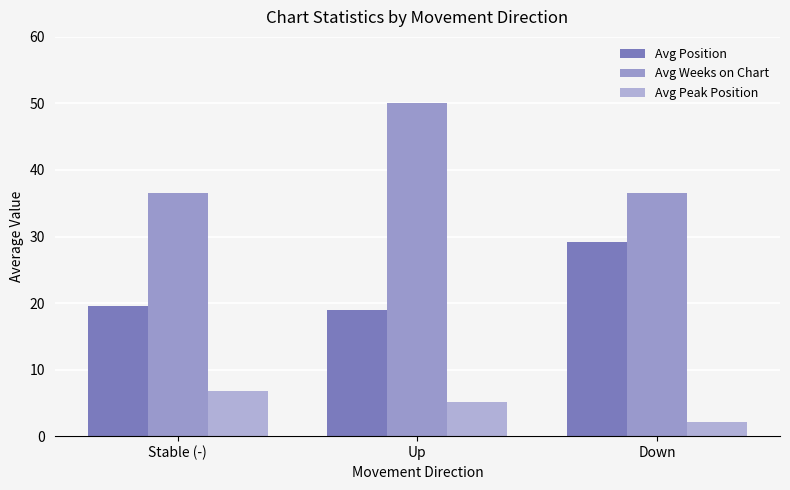

Are the bars grouped side by side (vs. stacked)?

Yes